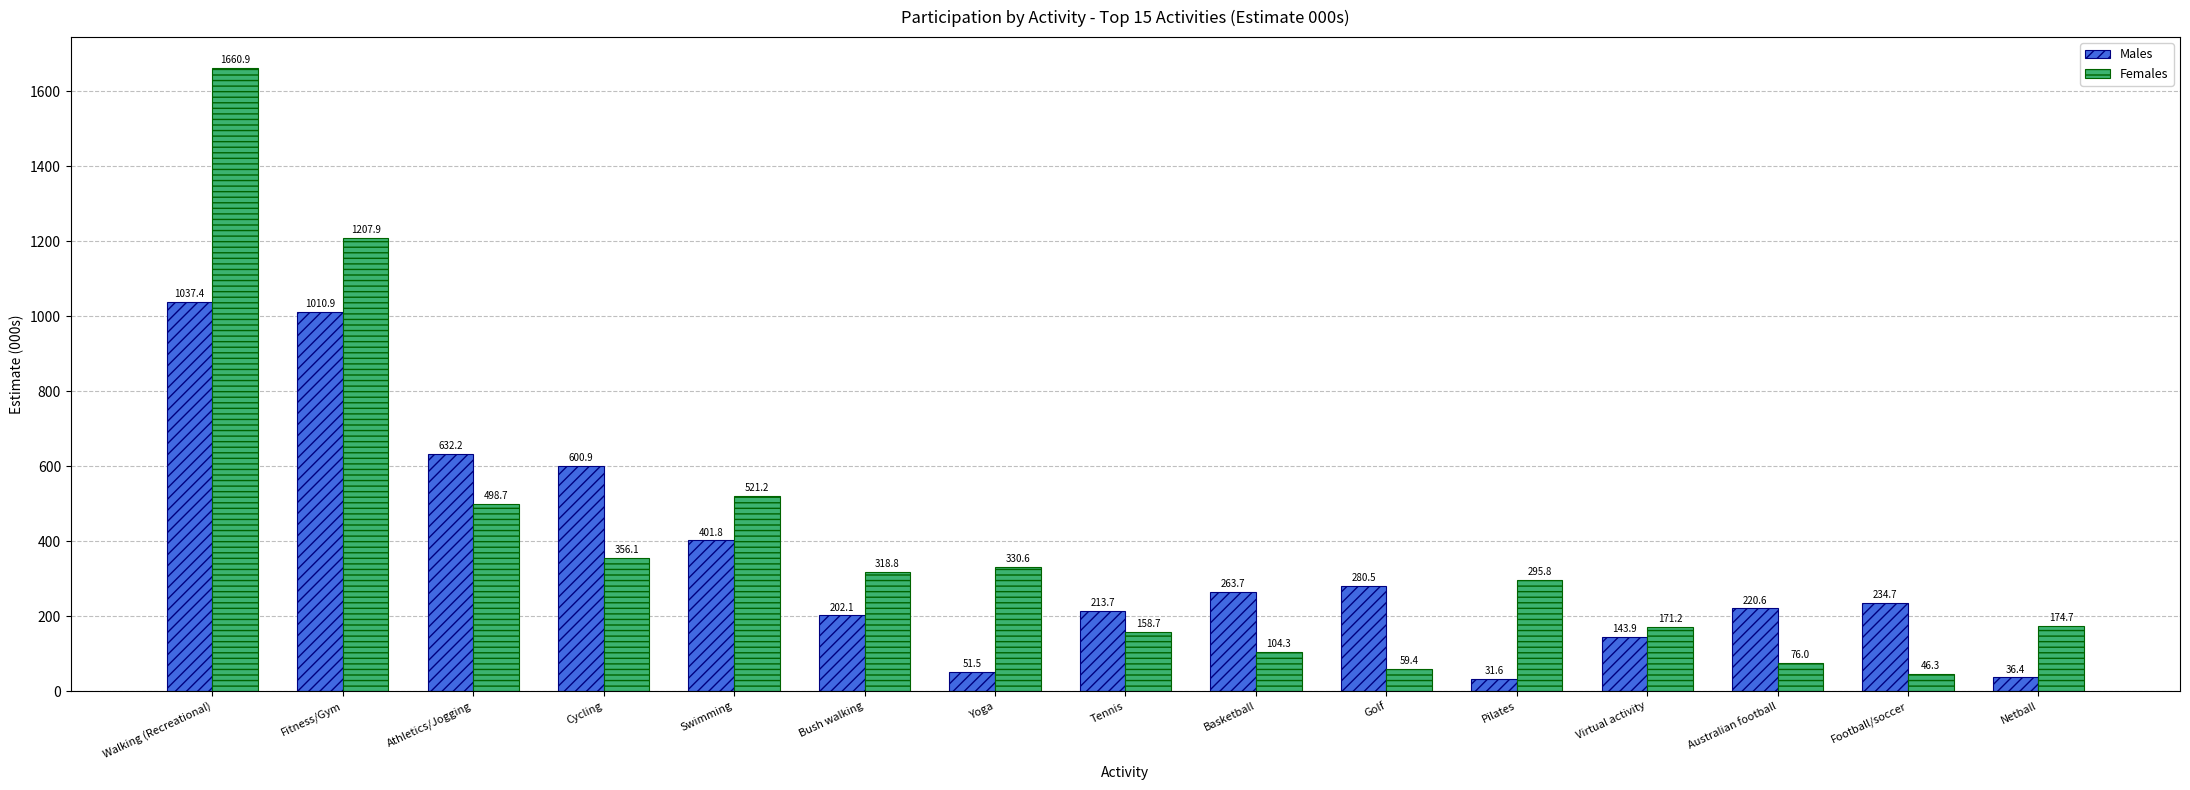

What is the lowest value of the Males series?

31.6